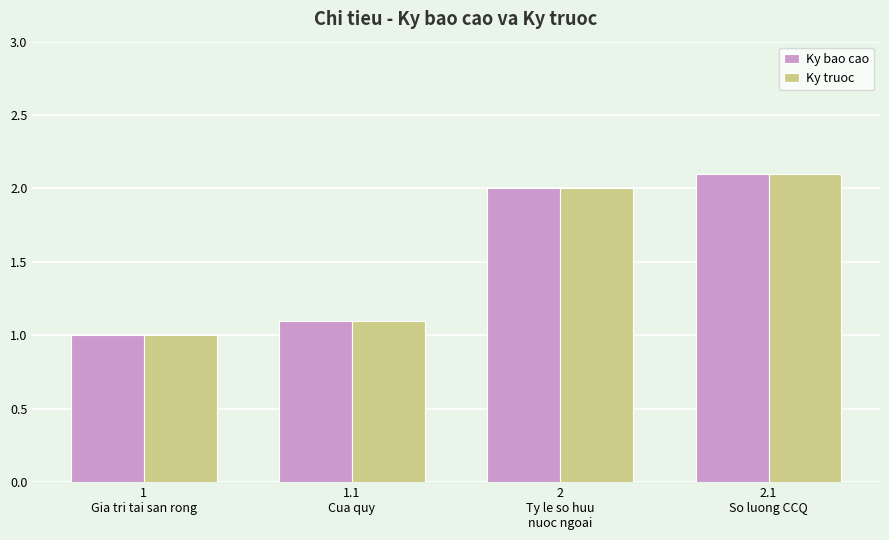

What are all the series names shown in the legend?

Ky bao cao, Ky truoc